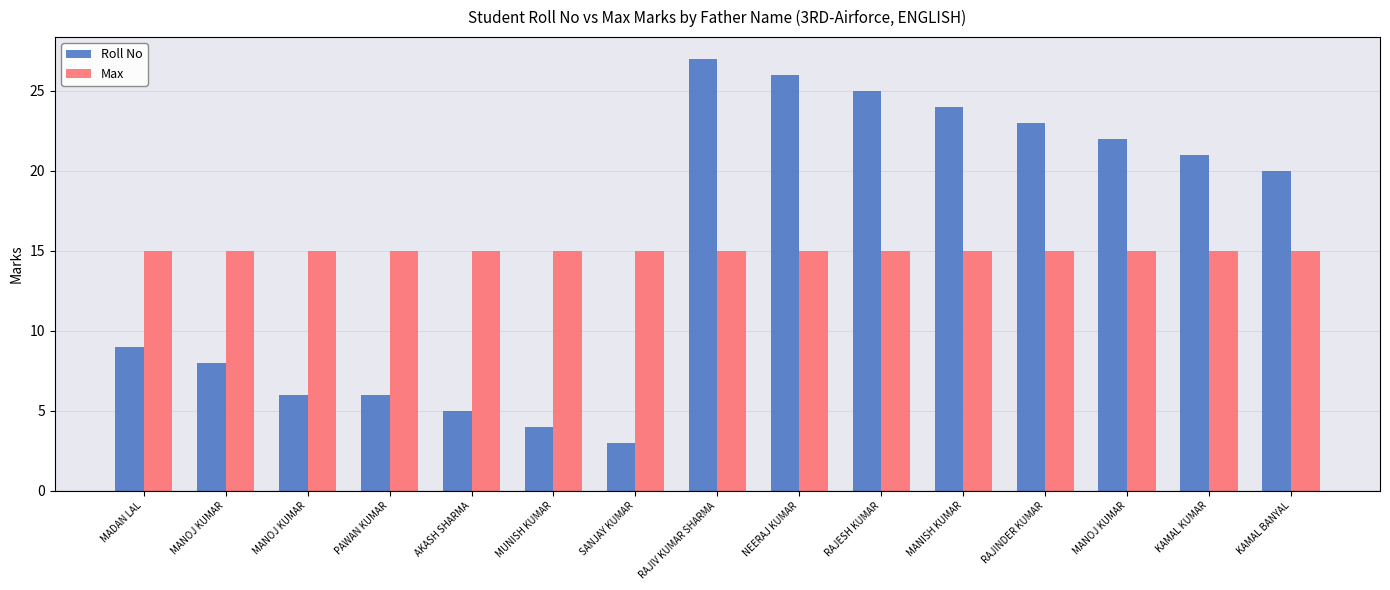

Reading left to right, what are all the values shown in this chart?

Roll No: 9	8	6	6	5	4	3	27	26	25	24	23	22	21	20
Max: 15	15	15	15	15	15	15	15	15	15	15	15	15	15	15